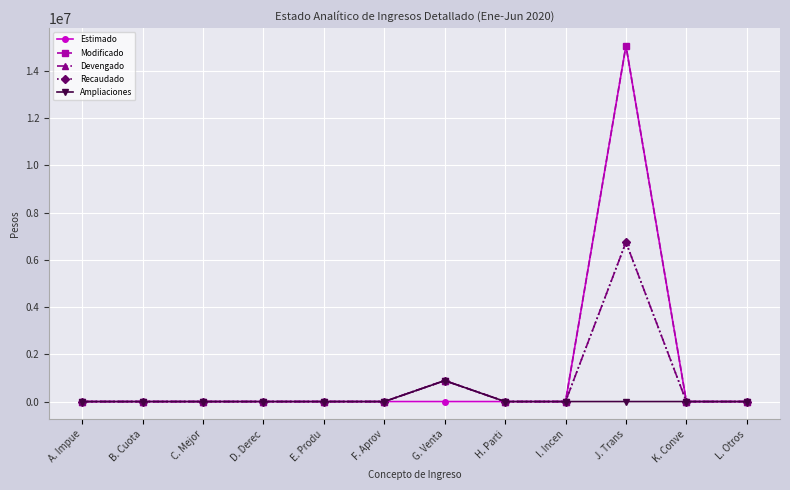

True or false: Modificado and Estimado cross at least once.

False